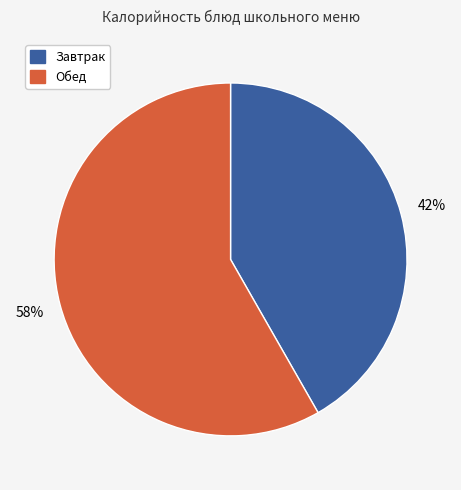

To the nearest percent, what is the average slice percentage?

50%